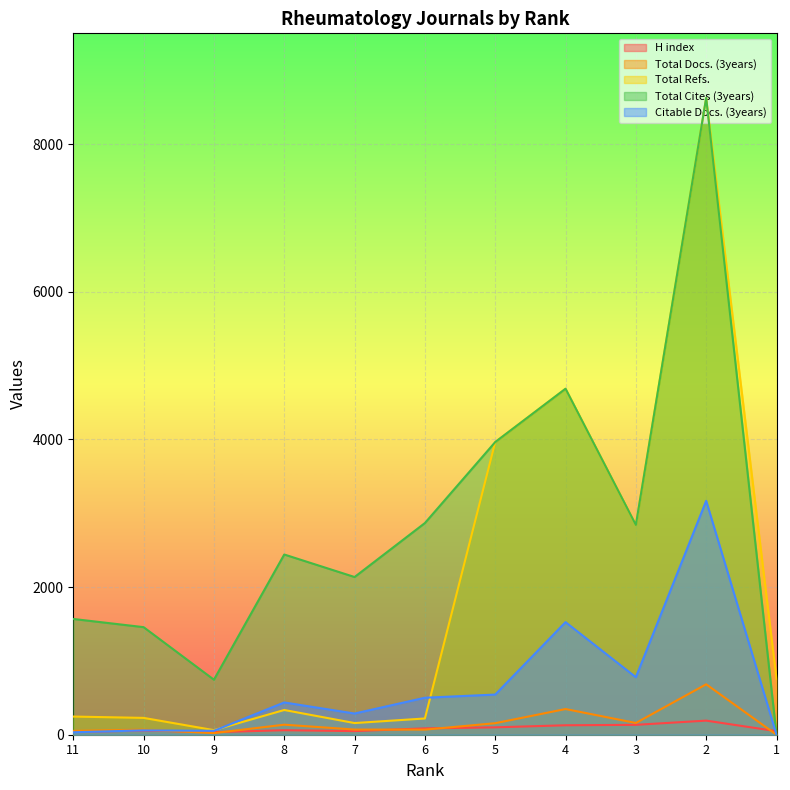

At which category is the sum across all series the highest?

2